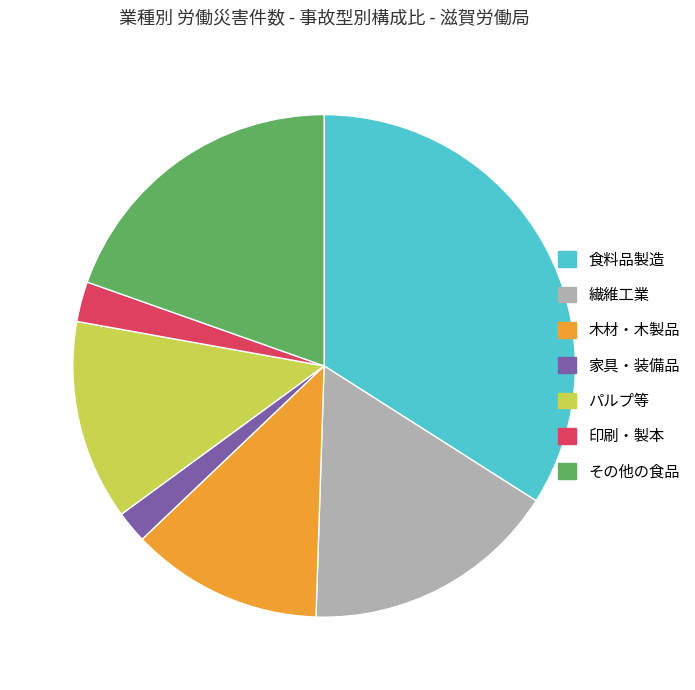

Is there a majority slice in this chart?

No